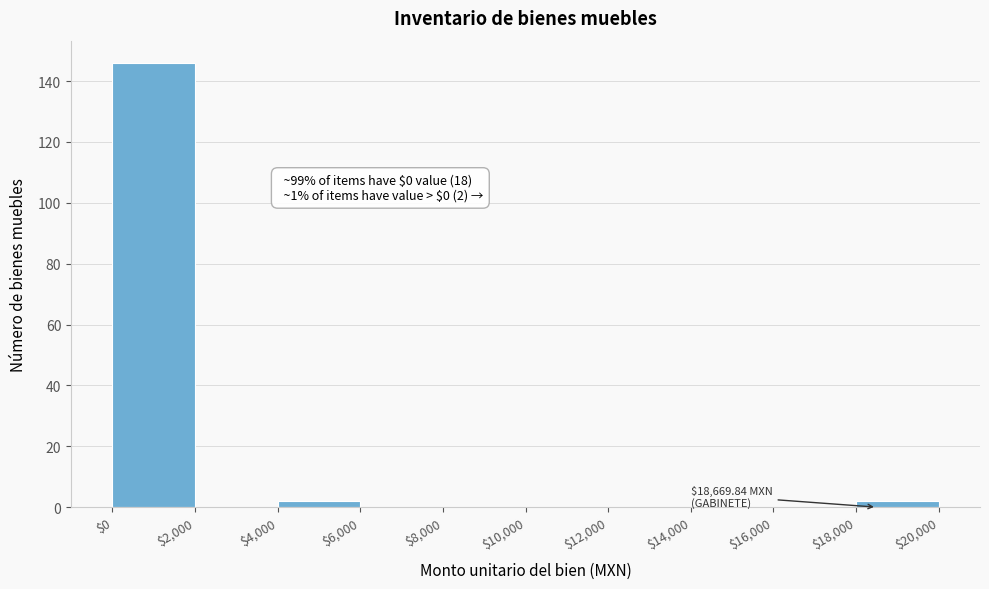

Over which range of the x-axis is the bar tallest?

$0 to $2,000